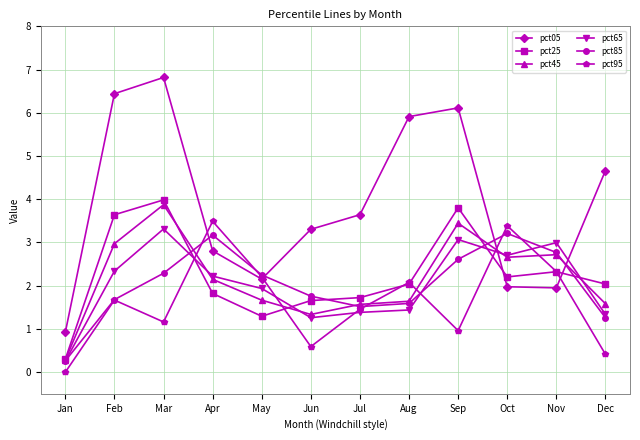

Is it true that pct05 equals 0.5 at Oct?

False